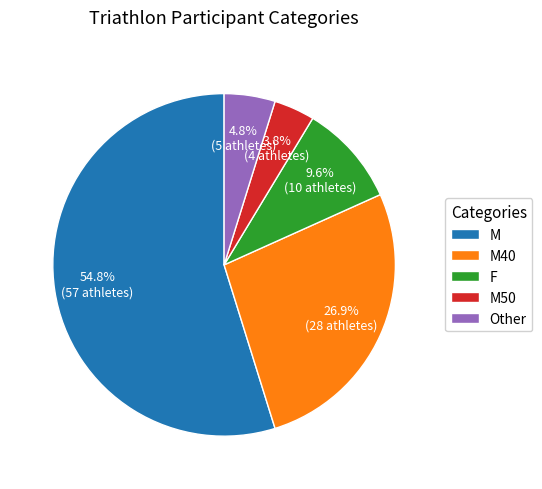

What is the largest slice in the pie chart?

M